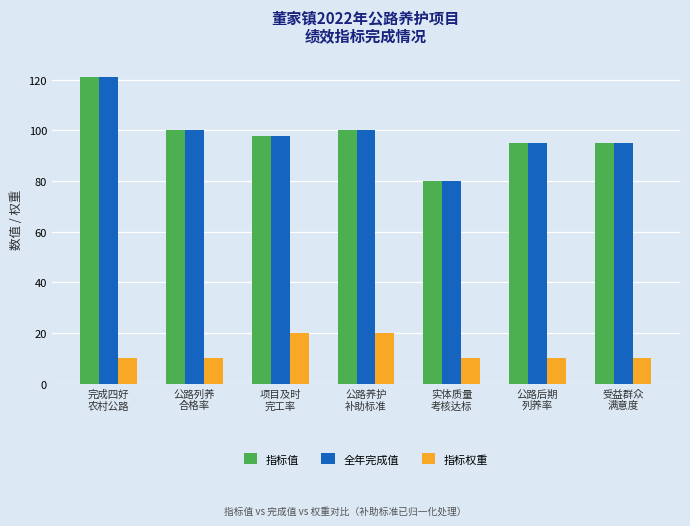

What is the value of the 全年完成值 bar at the 2nd from the left?

100